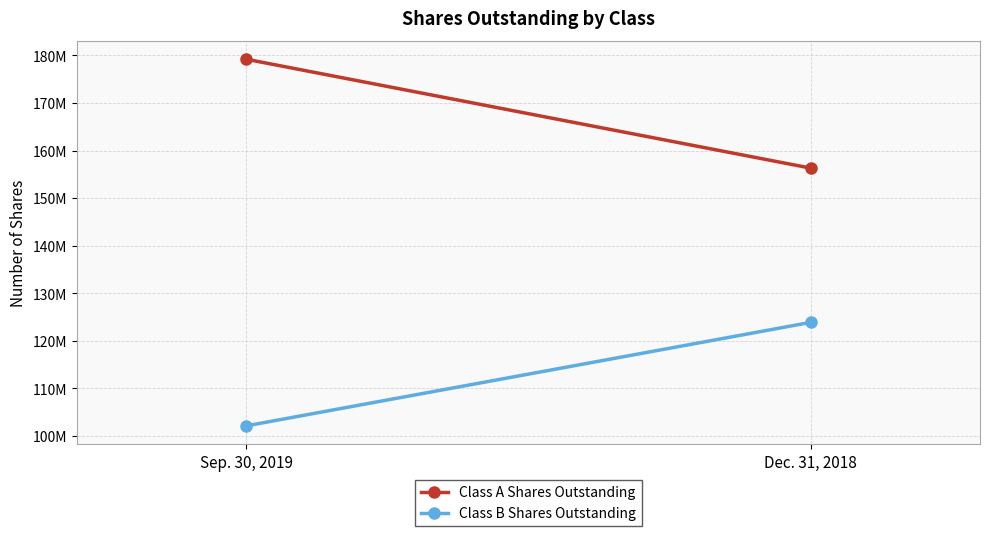

Rank the series by their maximum value, from lowest to highest.

Class B Shares Outstanding, Class A Shares Outstanding